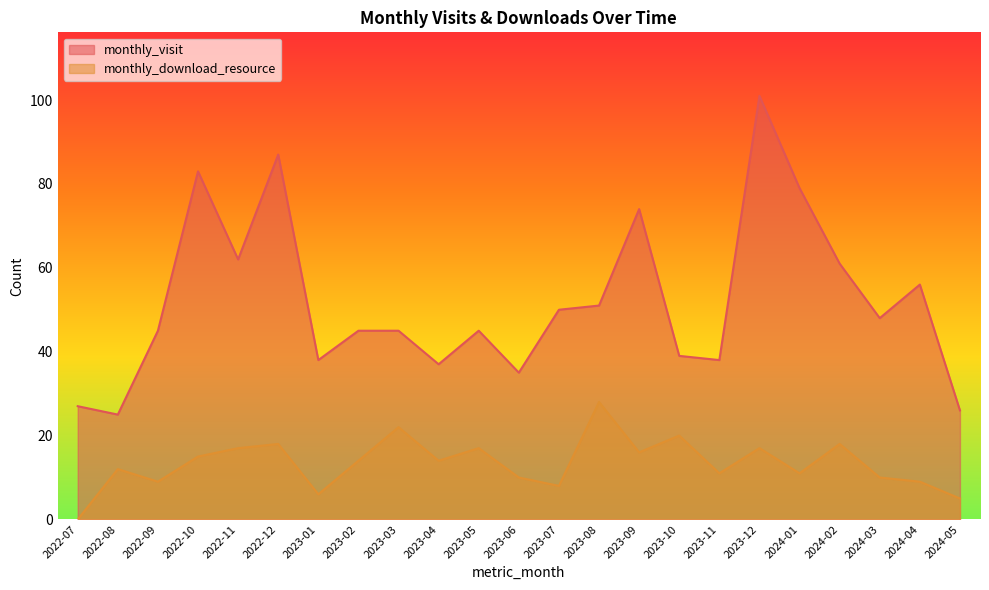

True or false: monthly_visit and monthly_download_resource cross at least once.

False